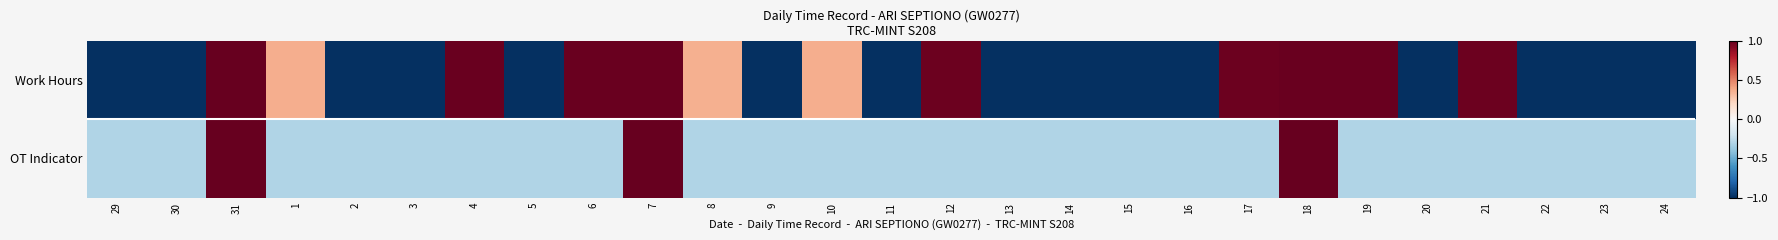

Reading left to right, list all the values displayed in this chart.

Work Hours: 29=-1.0	30=-1.0	31=1.0	1=0.4	2=-1.0	3=-1.0	4=1.0	5=-1.0	6=1.0	7=1.0	8=0.4	9=-1.0	10=0.4	11=-1.0	12=1.0	13=-1.0	14=-1.0	15=-1.0	16=-1.0	17=1.0	18=1.0	19=1.0	20=-1.0	21=1.0	22=-1.0	23=-1.0	24=-1.0
OT Indicator: 29=-0.3	30=-0.3	31=1.0	1=-0.3	2=-0.3	3=-0.3	4=-0.3	5=-0.3	6=-0.3	7=1.0	8=-0.3	9=-0.3	10=-0.3	11=-0.3	12=-0.3	13=-0.3	14=-0.3	15=-0.3	16=-0.3	17=-0.3	18=1.0	19=-0.3	20=-0.3	21=-0.3	22=-0.3	23=-0.3	24=-0.3